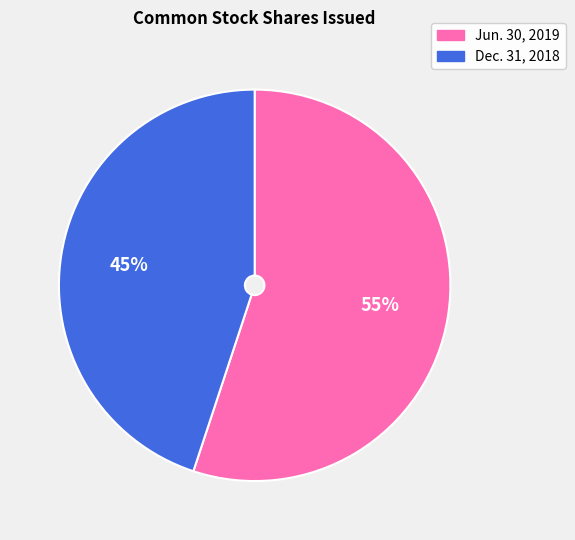

True or false: Dec. 31, 2018 accounts for 60% of the total.

False